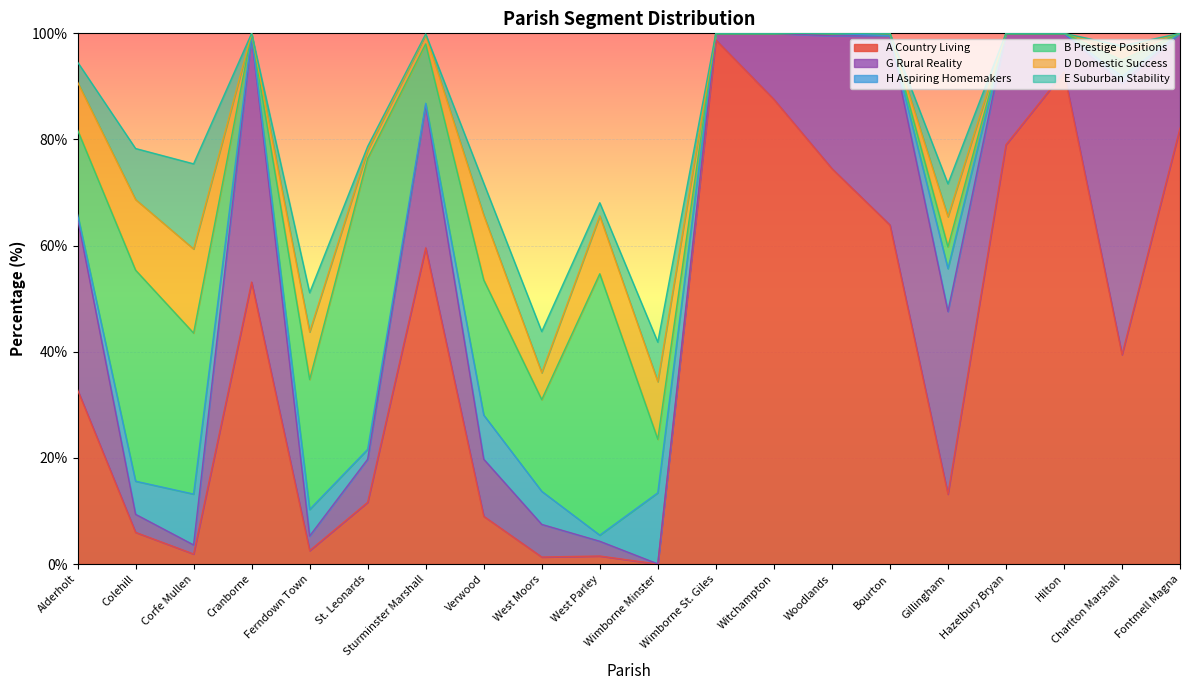

What is the difference between the A Country Living values at Hazelbury Bryan and Woodlands?

4.5